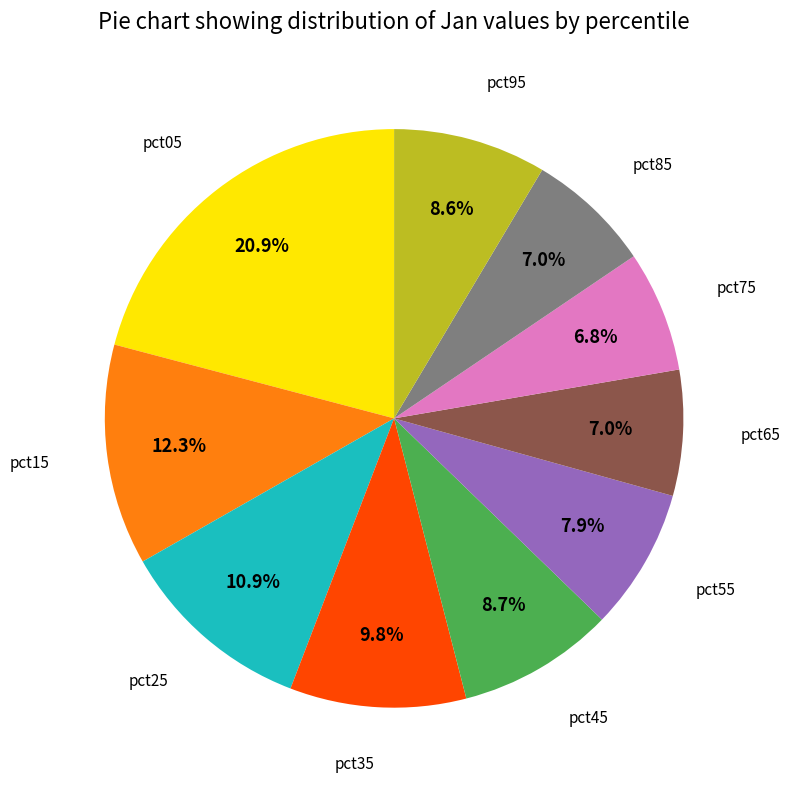

True or false: pct85 accounts for 1% of the total.

False